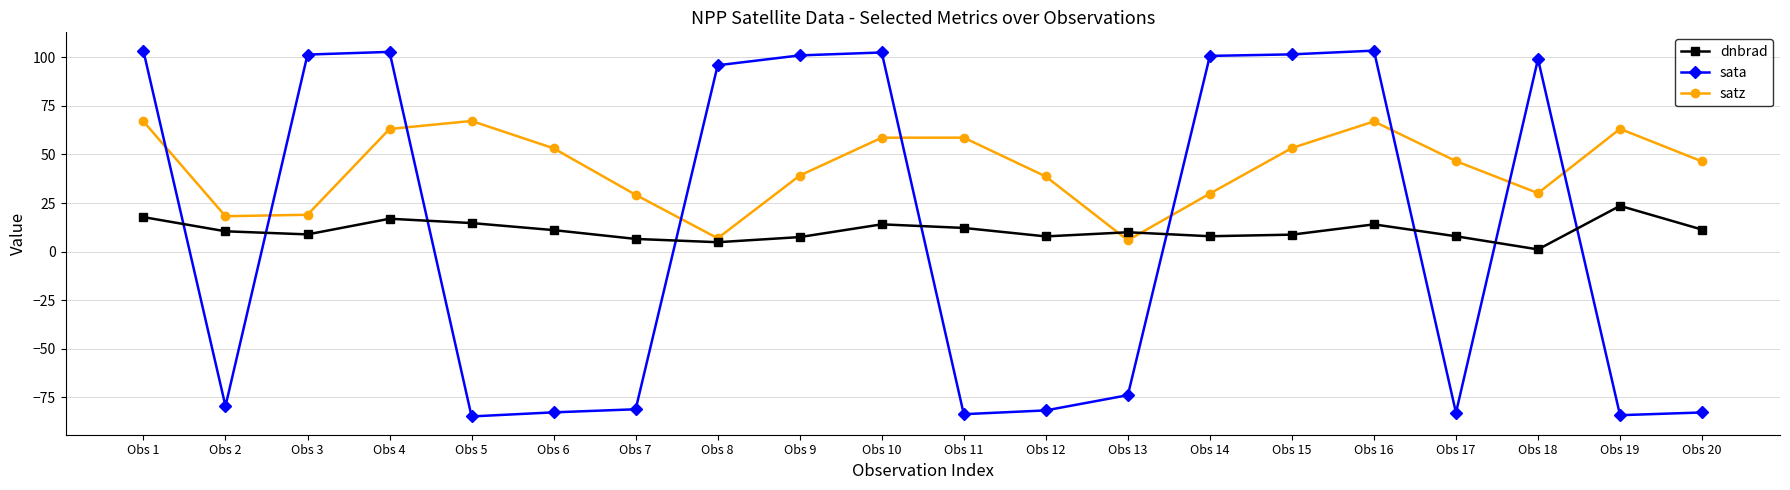

What is the value of the satz point at the 8th from the left?

6.9